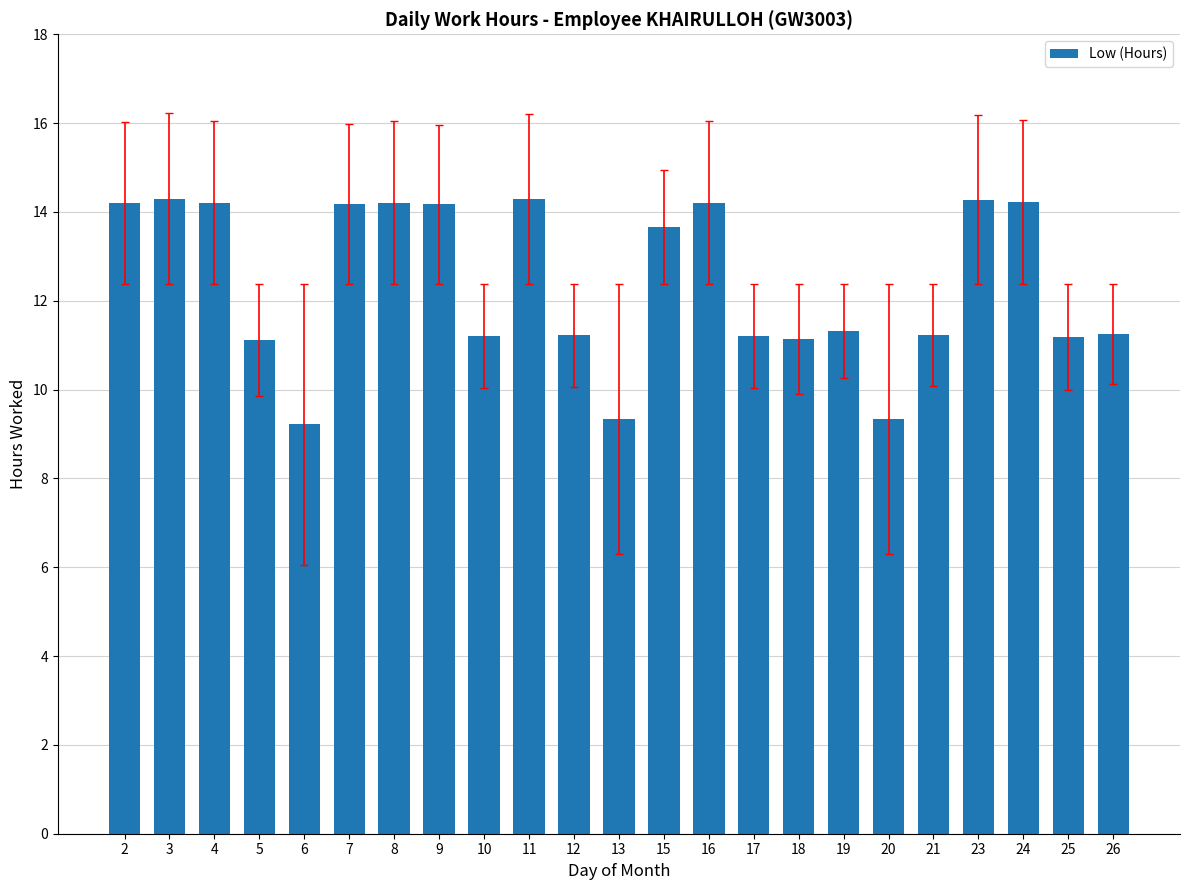

What is the value of the 17th bar from the left?

11.3